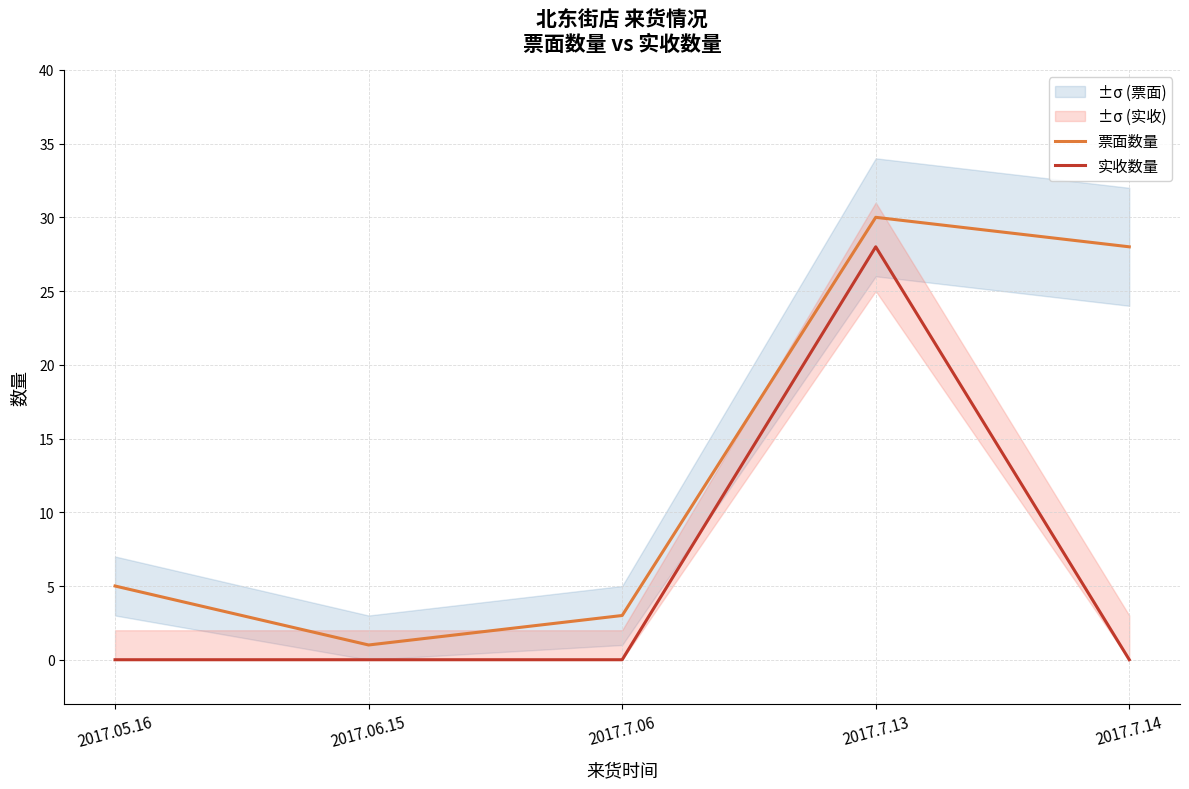

Rank the series by their average value, from highest to lowest.

票面数量, 实收数量